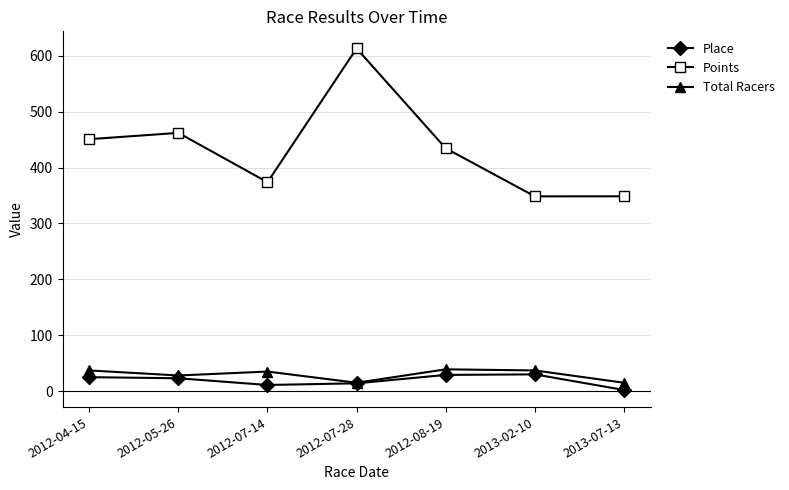

What is the smallest value displayed?

2.0